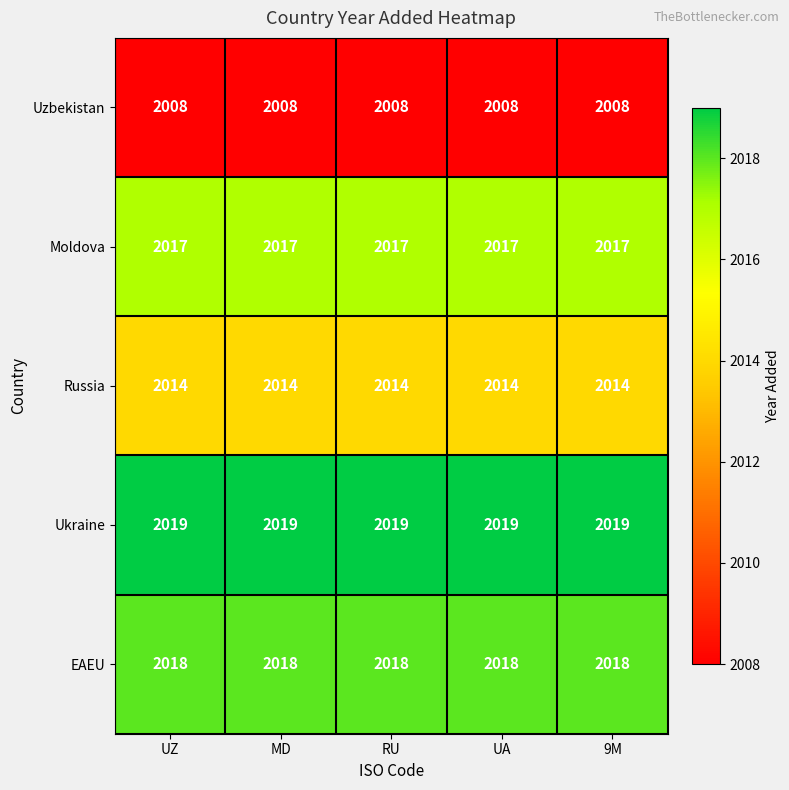

Is it true that Uzbekistan equals 2008 at UA?

True